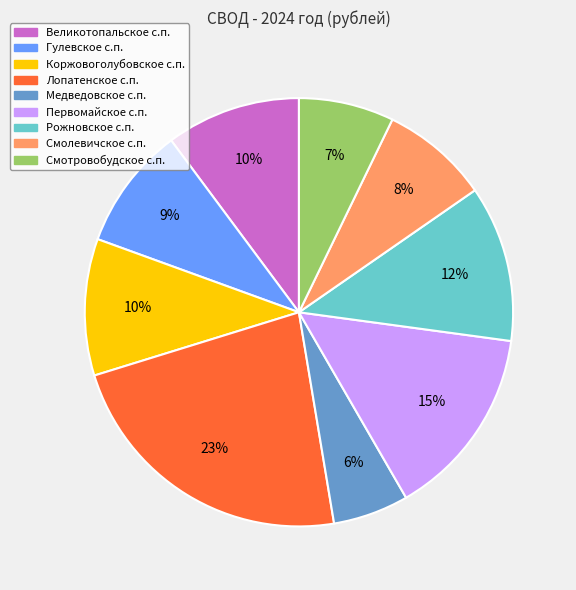

Is there a majority slice in this chart?

No